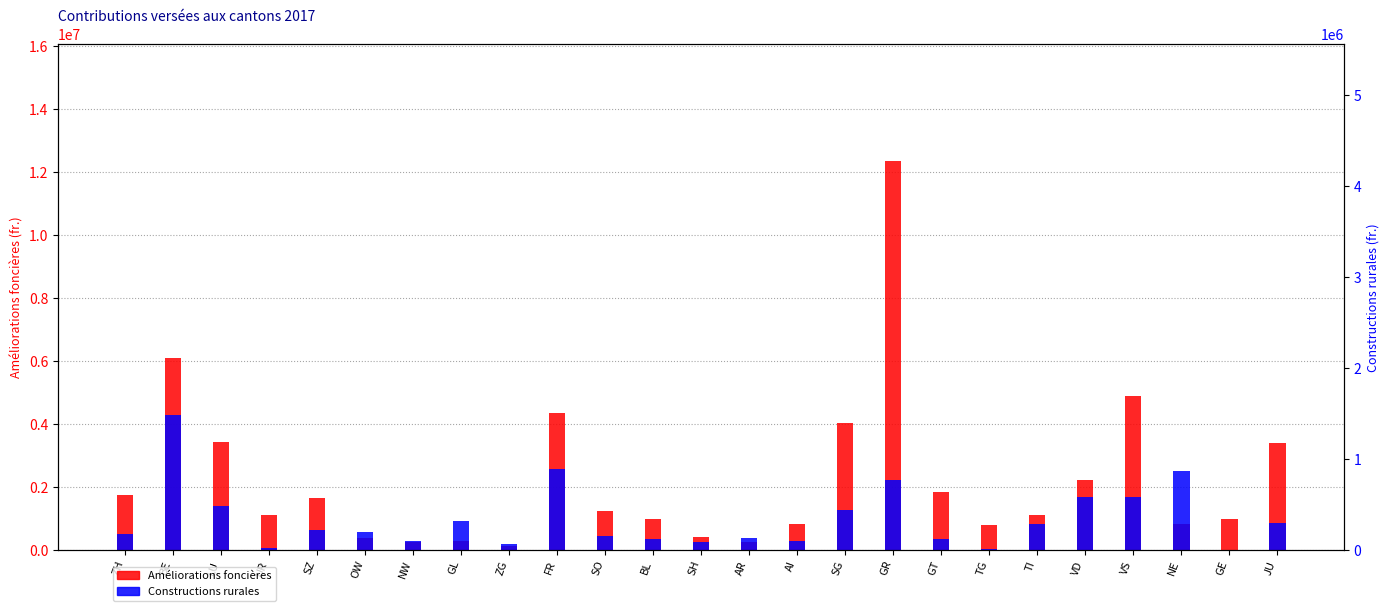

What is the sum of all Constructions rurales values?

24227237